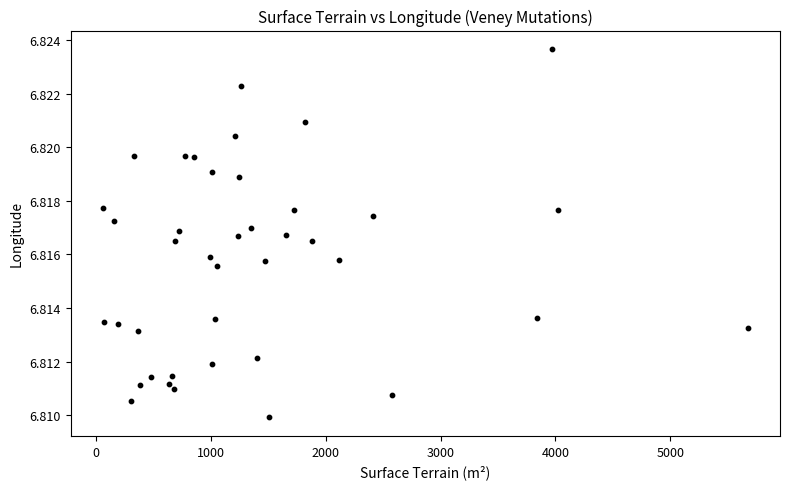

What is the range of X values (max minus min)?

5618.0